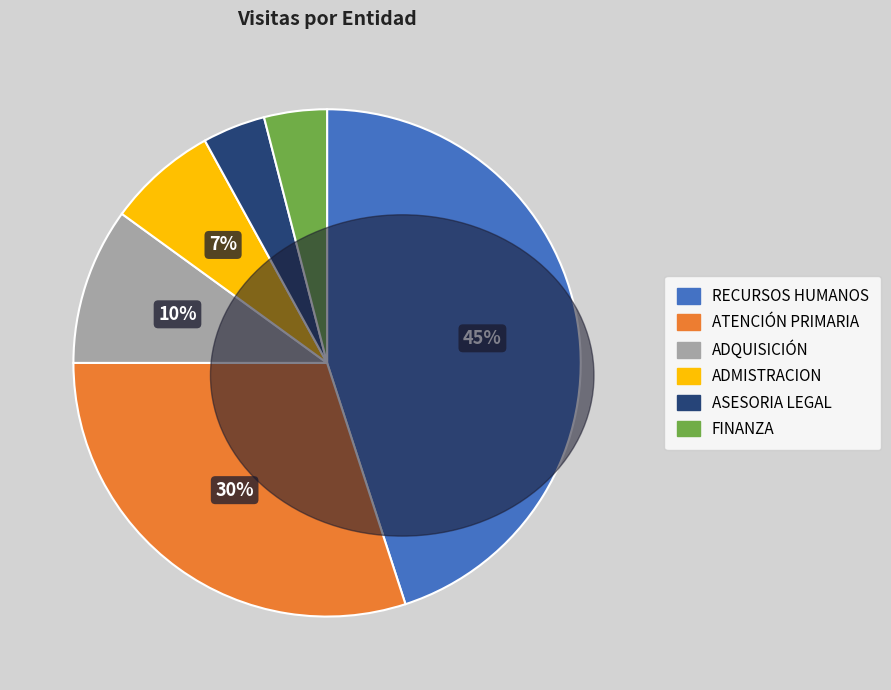

True or false: FINANZA accounts for 4% of the total.

True